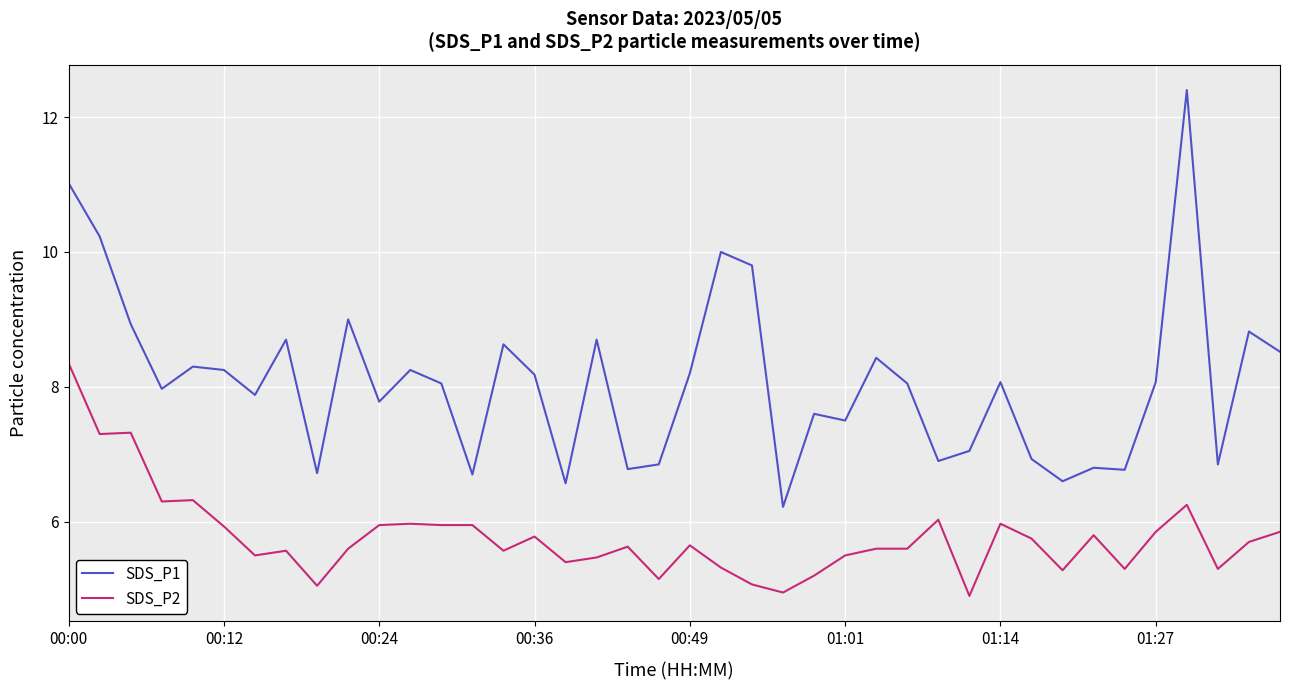

Which series has the largest total across all categories?

SDS_P1